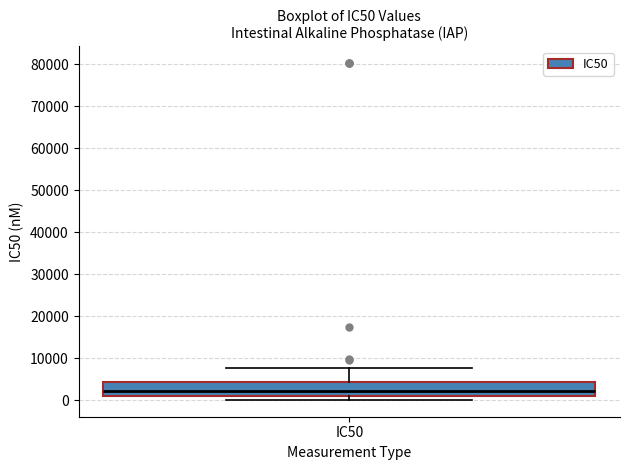

Transcribe this box plot: give where the median line is, the range the box spans, and where the two whiskers end, as read against the y-axis. The values are not printed on the chart, so give them approximately, as read against the axis.

median 2000, box 1000 to 4000, whiskers 0 to 8000